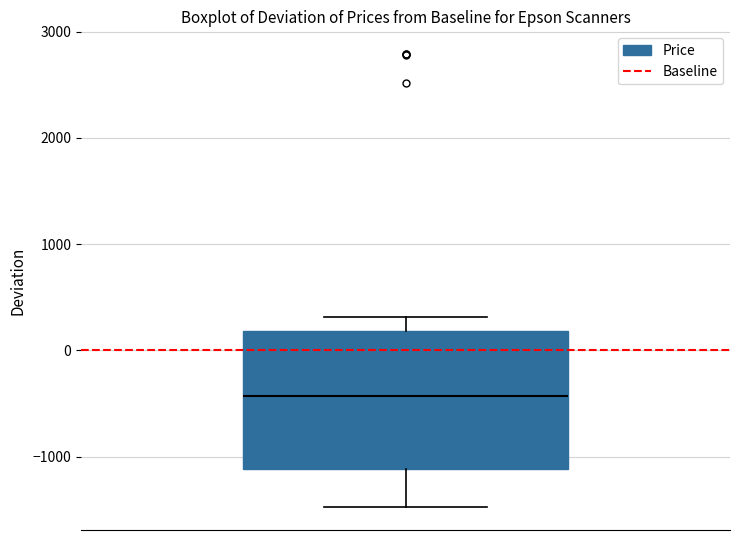

Where does the median line of the box sit on the y-axis? The values are not printed on the chart, so give them approximately, as read against the axis.

-400